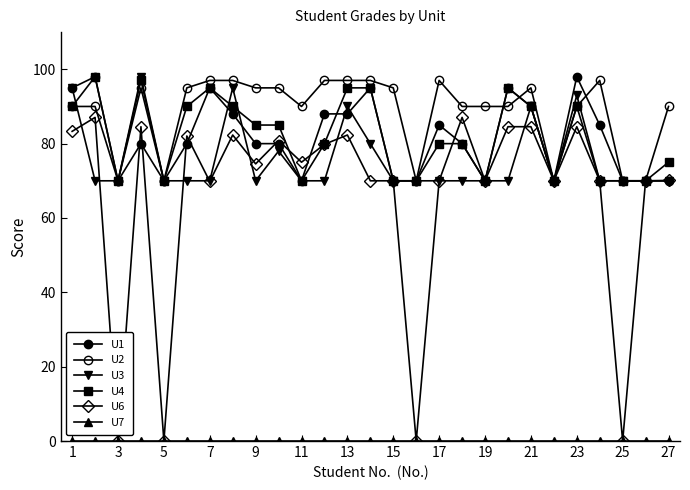

How many data points does each series have?

27